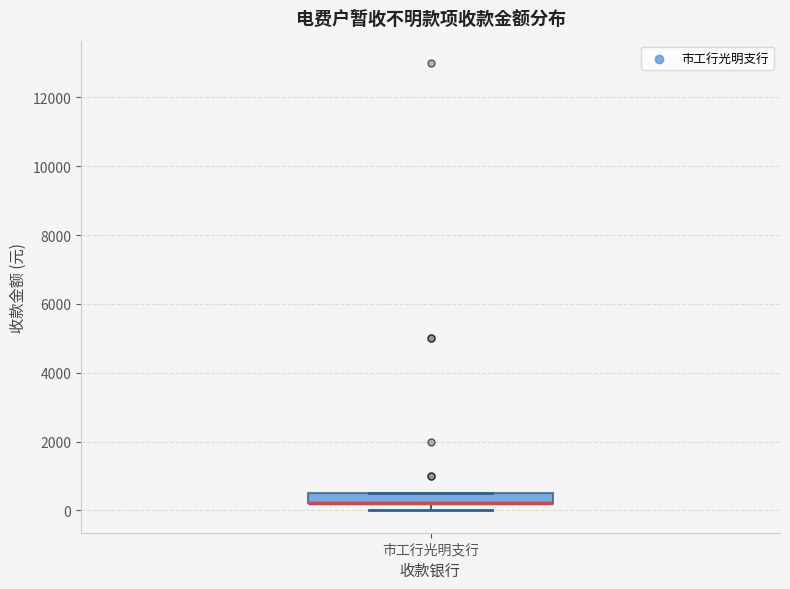

Transcribe this box plot: give where the median line is, the range the box spans, and where the two whiskers end, as read against the y-axis. The values are not printed on the chart, so give them approximately, as read against the axis.

median 200 (drawn on the box's lower edge), box 200 to 600, whiskers 0 to 600